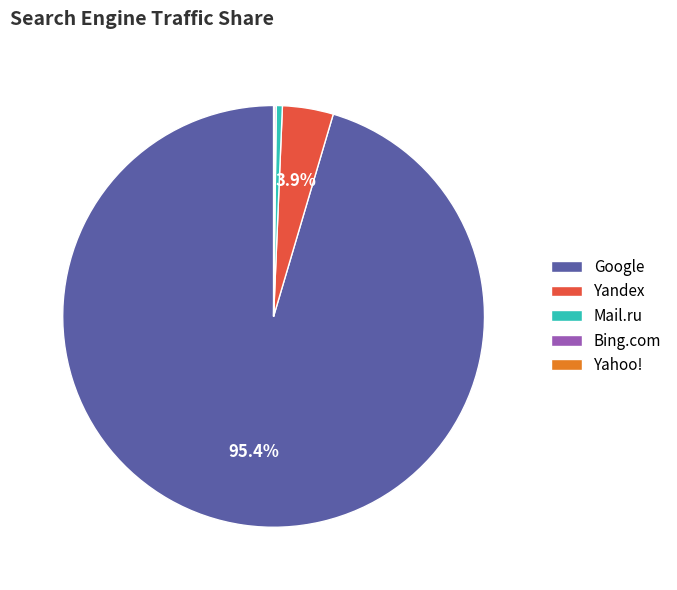

How much of the chart is everything except Google?

4.6%